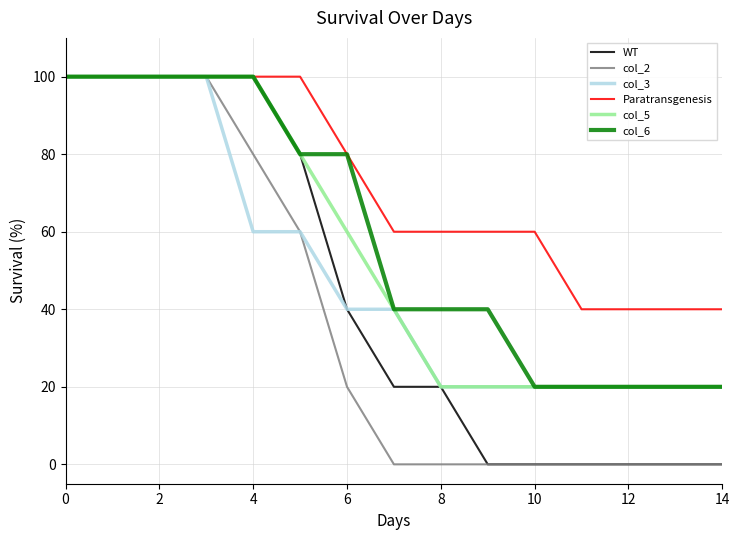

What is the difference between the maximum and minimum values in the Paratransgenesis series?

60